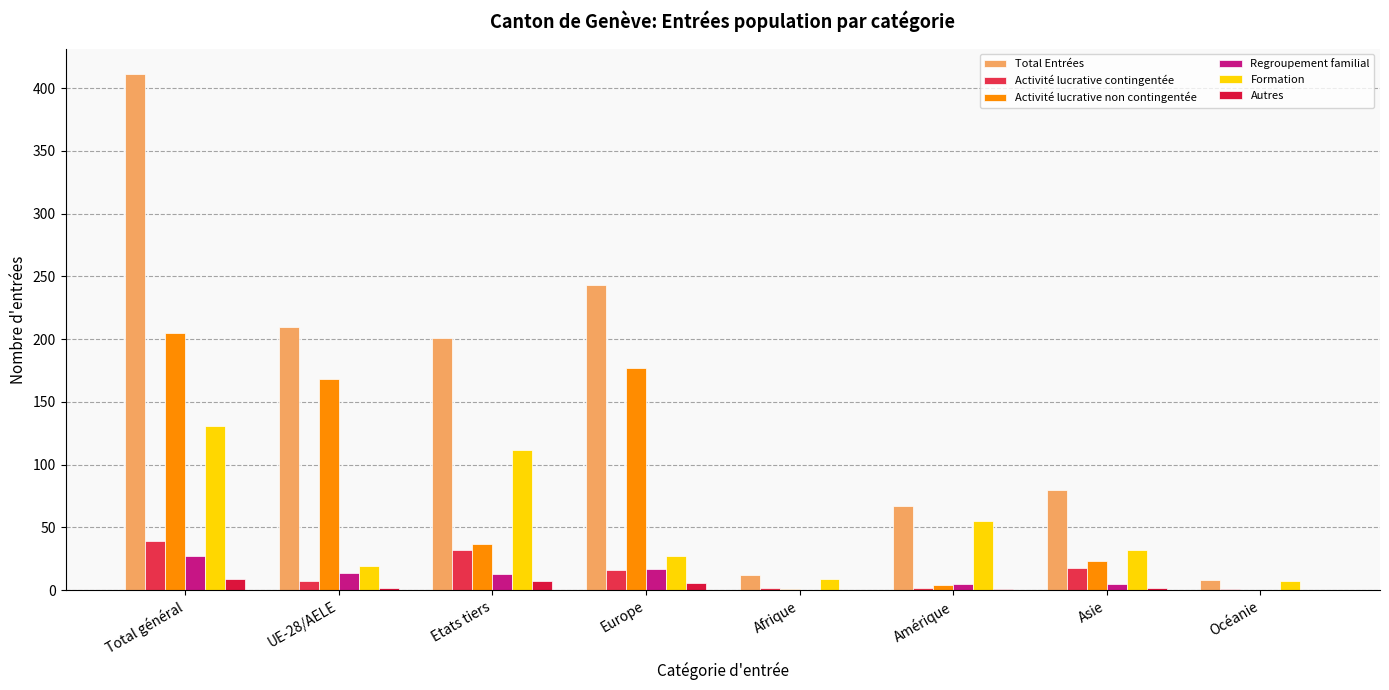

How many data points does each series have?

8